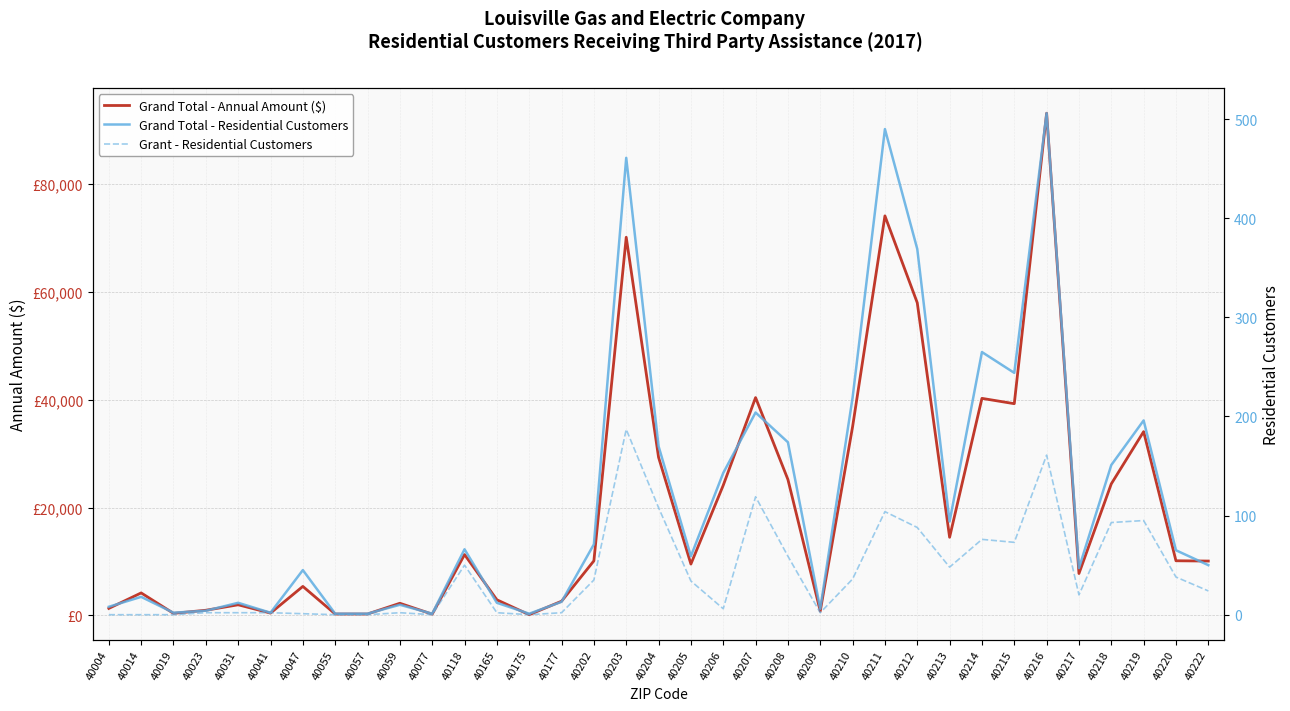

How many data points does each series have?

35